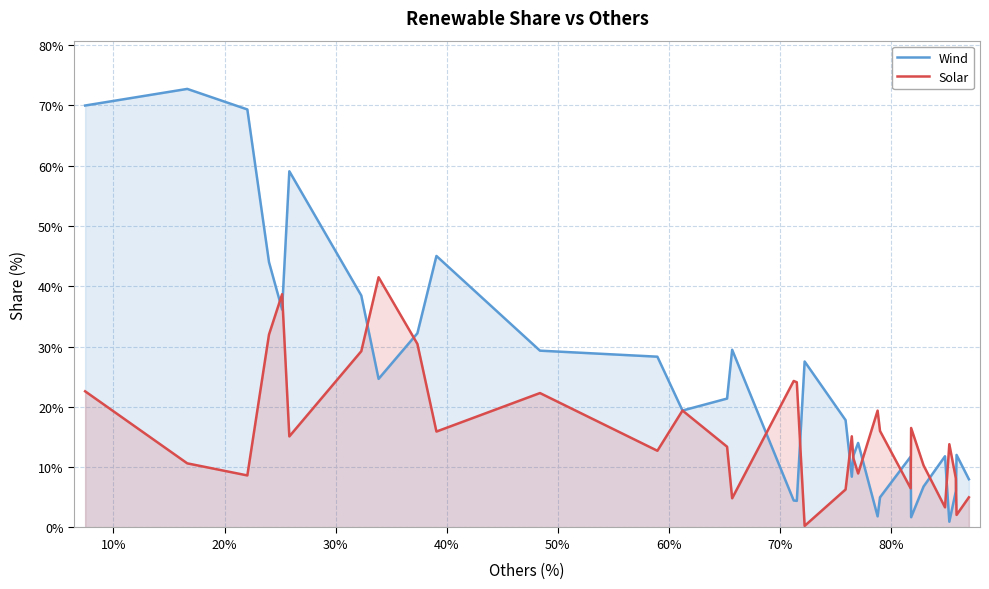

Reading left to right, list all the values displayed in this chart.

Wind: 70.0	72.7	69.3	44.0	36.1	59.1	38.5	24.6	32.2	45.0	29.3	28.3	19.4	21.4	29.5	4.5	4.4	27.5	17.8	8.4	11.9	14.0	1.8	5.0	11.8	1.7	6.8	11.8	1.0	6.0	12.0	8.0
Solar: 22.6	10.6	8.6	32.0	38.7	15.1	29.2	41.5	30.4	15.9	22.3	12.7	19.4	13.4	4.8	24.3	24.1	0.3	6.3	15.1	11.5	8.9	19.4	16.0	6.5	16.5	10.3	3.3	13.8	8.1	2.1	5.0